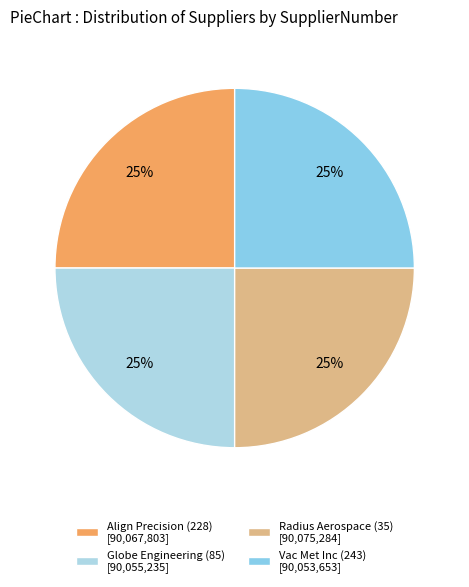

The Globe Engineering (85) slice represents 25% of the pie. True or false?

True